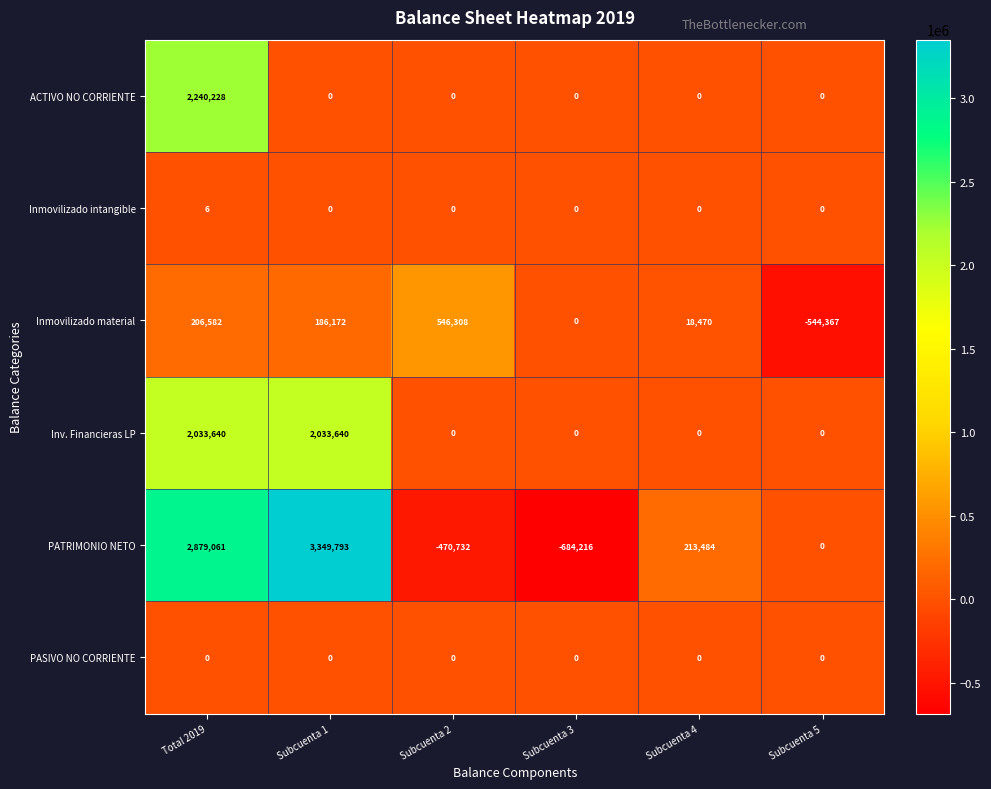

What is the sum of the PATRIMONIO NETO values at Subcuenta 4 and Subcuenta 5?

213484